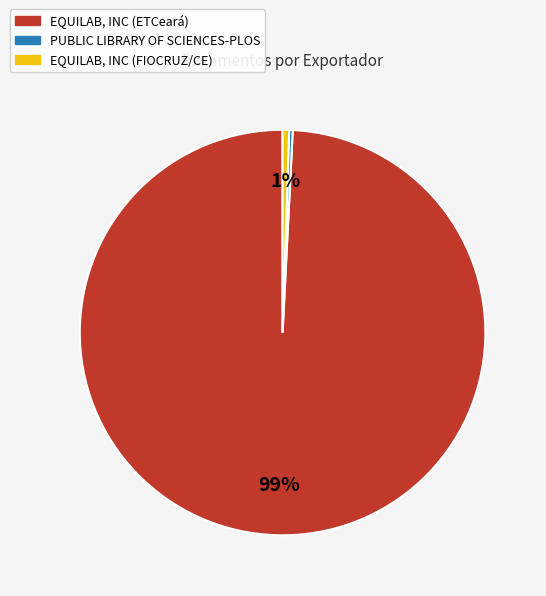

Which category has the biggest portion of the pie?

EQUILAB, INC (ETCeará)